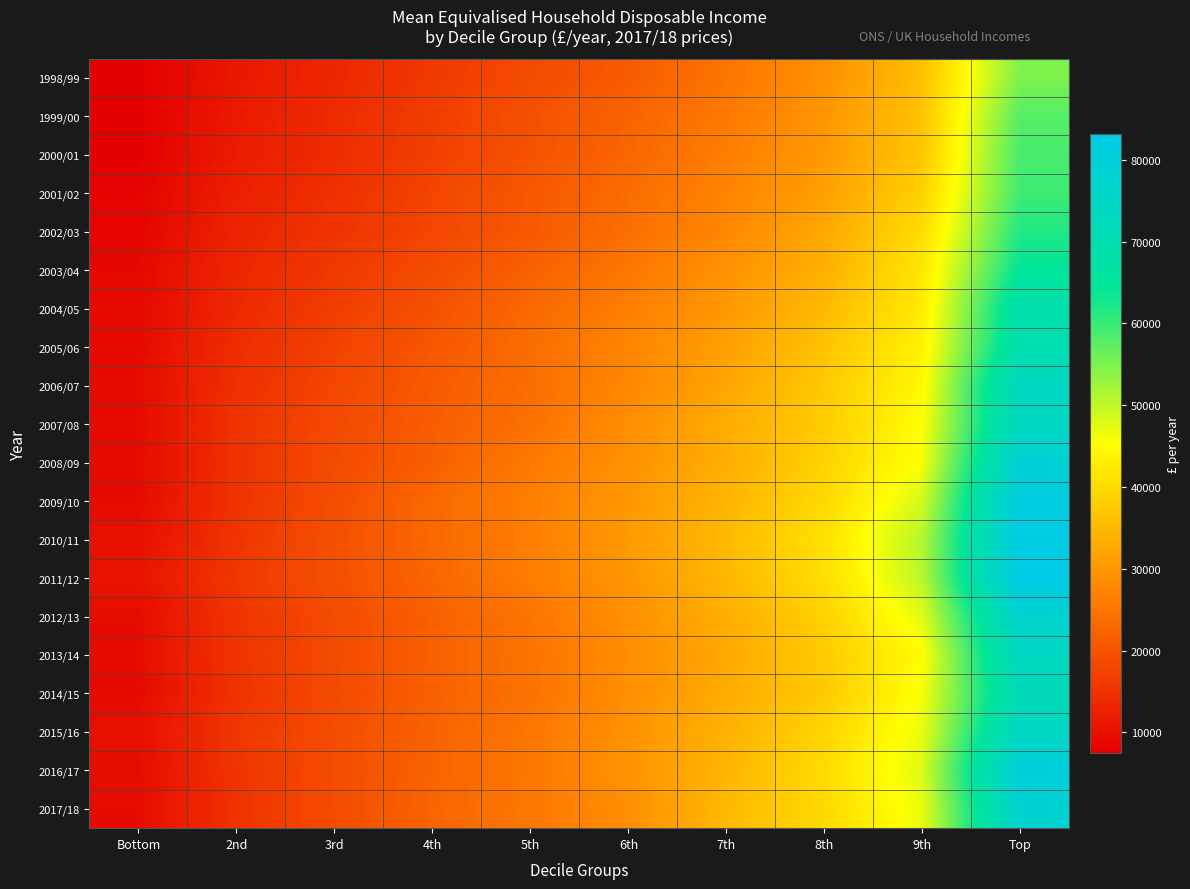

Reading left to right, list all the values displayed in this chart.

1998/99: Bottom=7505	2nd=11040	3rd=13319	4th=16040	5th=18637	6th=21143	7th=24855	8th=28932	9th=35992	Top=54855
1999/00: Bottom=7540	2nd=11431	3rd=13973	4th=16659	5th=19624	6th=22331	7th=25594	8th=29767	9th=36376	Top=57923
2000/01: Bottom=7556	2nd=11636	3rd=14084	4th=16932	5th=19736	6th=22678	7th=26230	8th=30236	9th=36814	Top=58926
2001/02: Bottom=8075	2nd=12199	3rd=14700	4th=17740	5th=20700	6th=23693	7th=27149	8th=31204	9th=38509	Top=59589
2002/03: Bottom=8267	2nd=12846	3rd=15247	4th=17875	5th=20800	6th=23962	7th=27617	8th=32439	9th=40112	Top=61711
2003/04: Bottom=8684	2nd=13261	3rd=15918	4th=18719	5th=22018	6th=25165	7th=29291	8th=33519	9th=41791	Top=64385
2004/05: Bottom=8789	2nd=13553	3rd=16656	4th=19628	5th=23052	6th=26377	7th=30073	8th=35018	9th=42347	Top=68612
2005/06: Bottom=8977	2nd=14234	3rd=17298	4th=20480	5th=23733	6th=27354	7th=31270	8th=36398	9th=43488	Top=69235
2006/07: Bottom=9249	2nd=14617	3rd=17914	4th=21099	5th=23788	6th=27637	7th=32001	8th=37310	9th=44358	Top=74342
2007/08: Bottom=9029	2nd=15225	3rd=18338	4th=21459	5th=24228	6th=28657	7th=33054	8th=37681	9th=45353	Top=74066
2008/09: Bottom=9145	2nd=14920	3rd=18611	4th=21650	5th=25587	6th=29097	7th=33313	8th=38636	9th=45893	Top=78746
2009/10: Bottom=9088	2nd=15201	3rd=19029	4th=23148	5th=26384	6th=30003	7th=34314	8th=39682	9th=48644	Top=81900
2010/11: Bottom=9832	2nd=15396	3rd=19392	4th=23046	5th=26325	6th=30353	7th=34937	8th=40917	9th=50870	Top=82779
2011/12: Bottom=10416	2nd=15860	3rd=19445	4th=22651	5th=26177	6th=29787	7th=34689	8th=40458	9th=50543	Top=83175
2012/13: Bottom=9316	2nd=15283	3rd=18707	4th=21859	5th=24804	6th=28869	7th=33296	8th=38540	9th=47493	Top=77627
2013/14: Bottom=9151	2nd=15359	3rd=18612	4th=21865	5th=24653	6th=28514	7th=32324	8th=37490	9th=44844	Top=74693
2014/15: Bottom=8973	2nd=15136	3rd=18434	4th=21895	5th=24463	6th=28692	7th=32983	8th=37350	9th=45851	Top=71851
2015/16: Bottom=9834	2nd=15734	3rd=18913	4th=22171	5th=25156	6th=29173	7th=33811	8th=38964	9th=46971	Top=74698
2016/17: Bottom=9363	2nd=15349	3rd=18752	4th=22289	5th=25208	6th=29499	7th=34341	8th=40024	9th=47924	Top=80639
2017/18: Bottom=9260	2nd=15170	3rd=18853	4th=22482	5th=25298	6th=28538	7th=34872	8th=39624	9th=46917	Top=77616